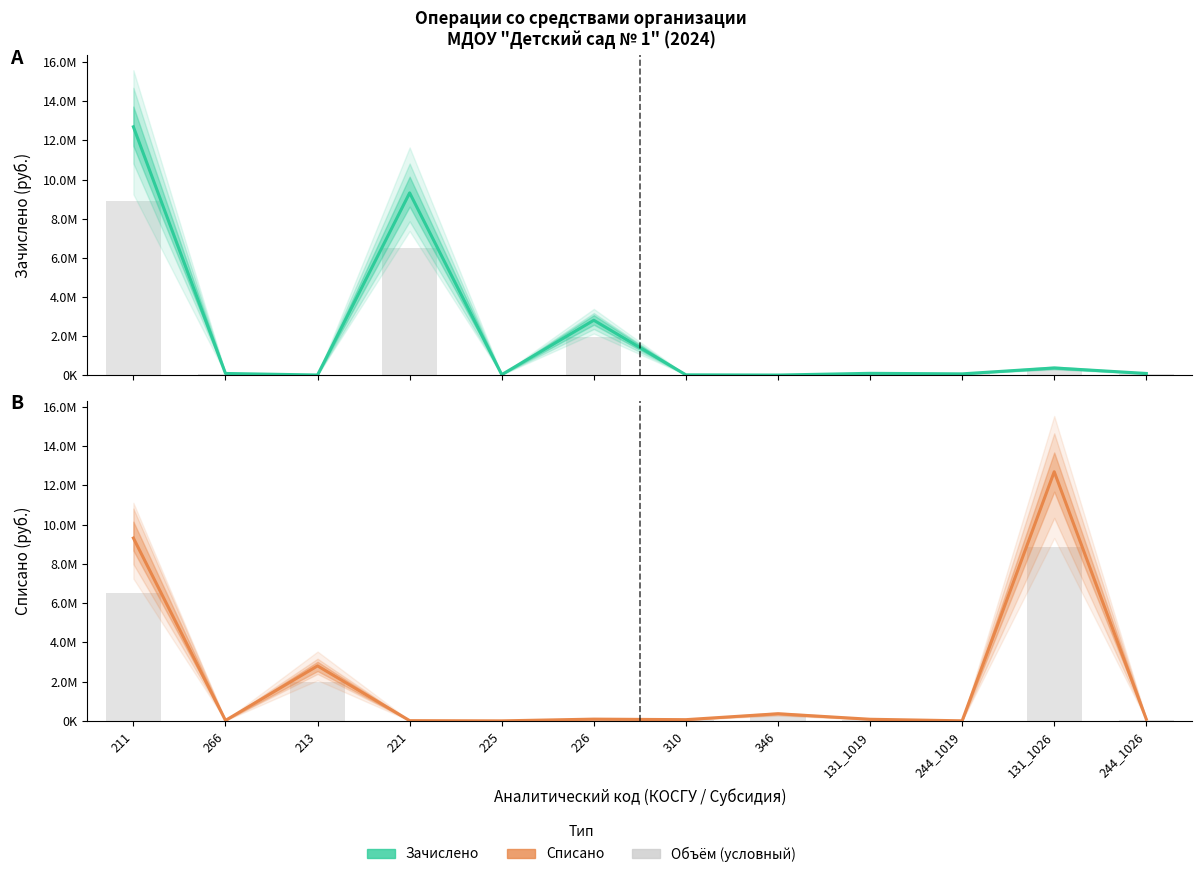

Reading left to right, extract all data points from this chart.

Зачислено: 12695301.3	86000.0	7118.6	9317580.9	26665.6	2805687.4	15336.0	4600.0	92689.0	65647.0	367095.4	86000.0
Списано: 9317580.9	26665.6	2805687.4	15336.0	4600.0	92689.0	65647.0	367095.4	86000.0	7118.6	12695301.3	86000.0